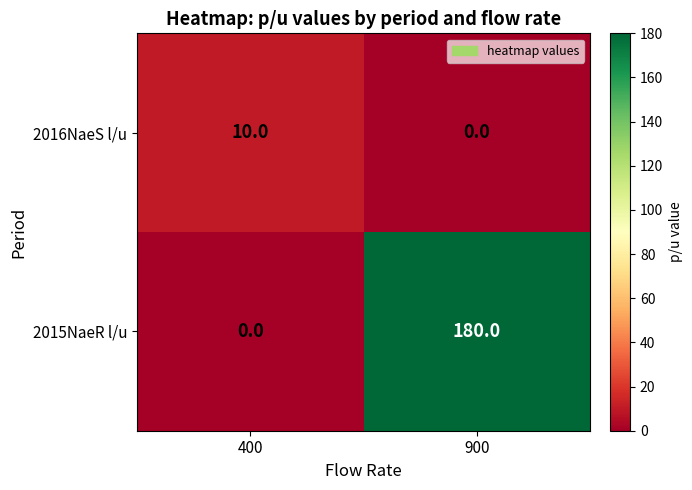

Which category has the lowest value in the 2015NaeR l/u series?

400